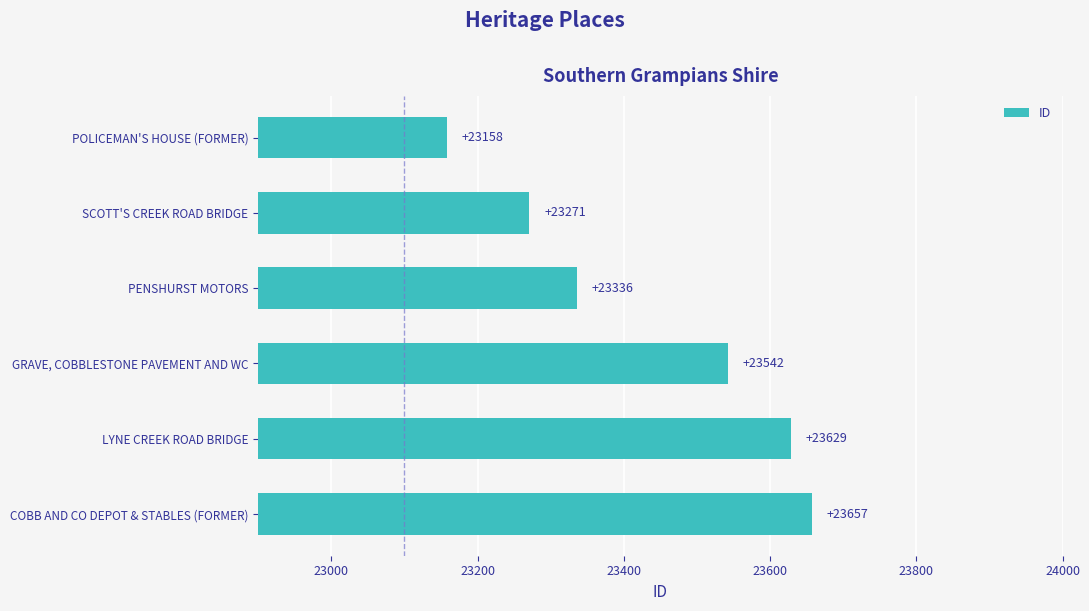

What is the label of the 1st bar from the top?

POLICEMAN'S HOUSE (FORMER)